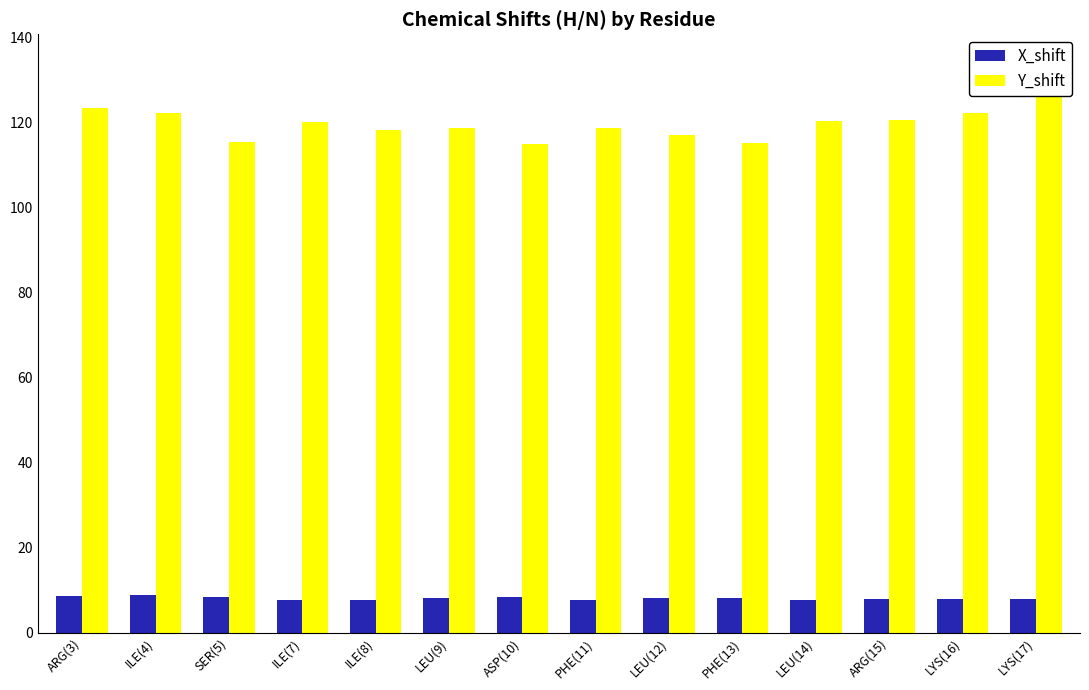

Is it true that X_shift equals 7.7 at ILE(7)?

True